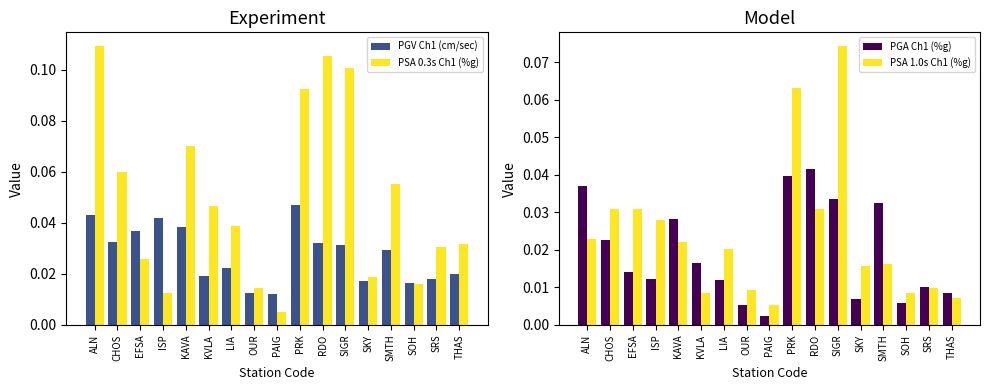

List the labels in order of PSA 0.3s Ch1 (%g) value, smallest first.

PAIG, ISP, OUR, SOH, SKY, EFSA, SRS, THAS, LIA, KVLA, SMTH, CHOS, KAVA, PRK, SIGR, RDO, ALN